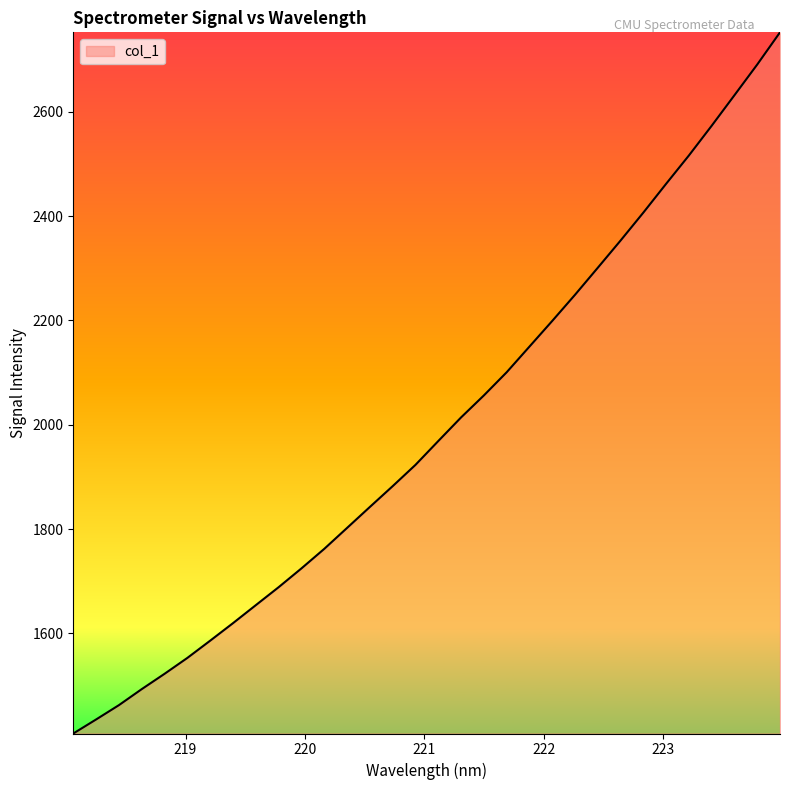

What is the greatest value displayed?

2752.2